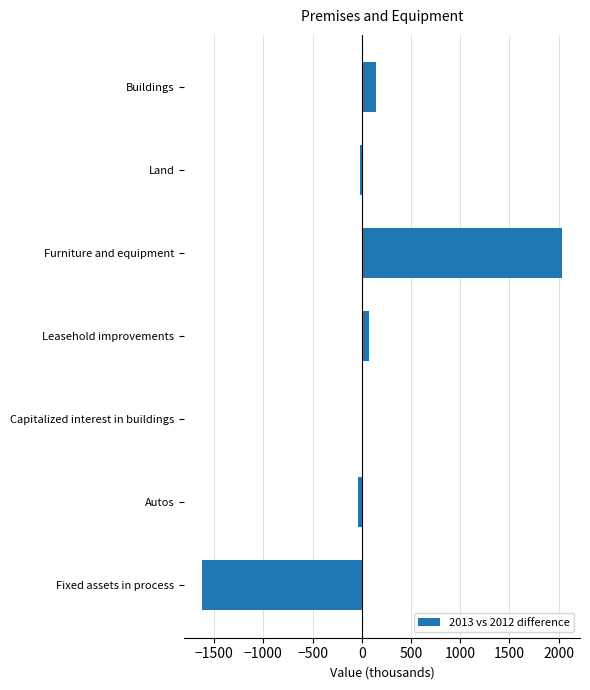

What is the maximum value shown in the chart?

2035